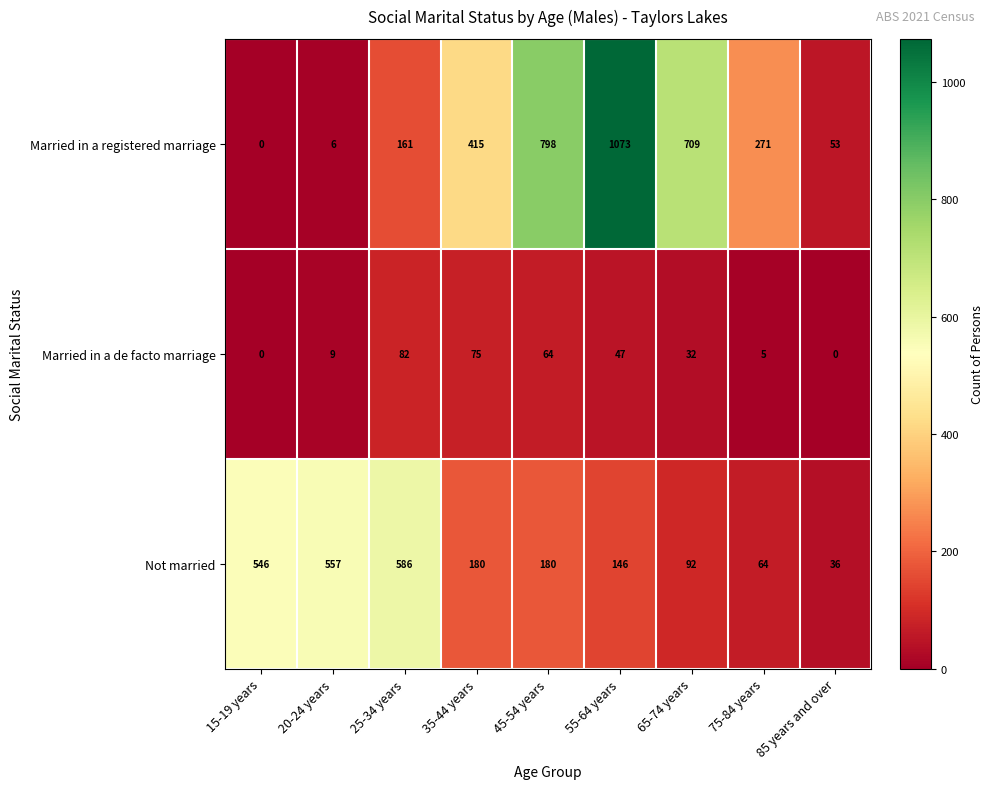

Rank the categories by Married in a registered marriage value from lowest to highest.

15-19 years, 20-24 years, 85 years and over, 25-34 years, 75-84 years, 35-44 years, 65-74 years, 45-54 years, 55-64 years